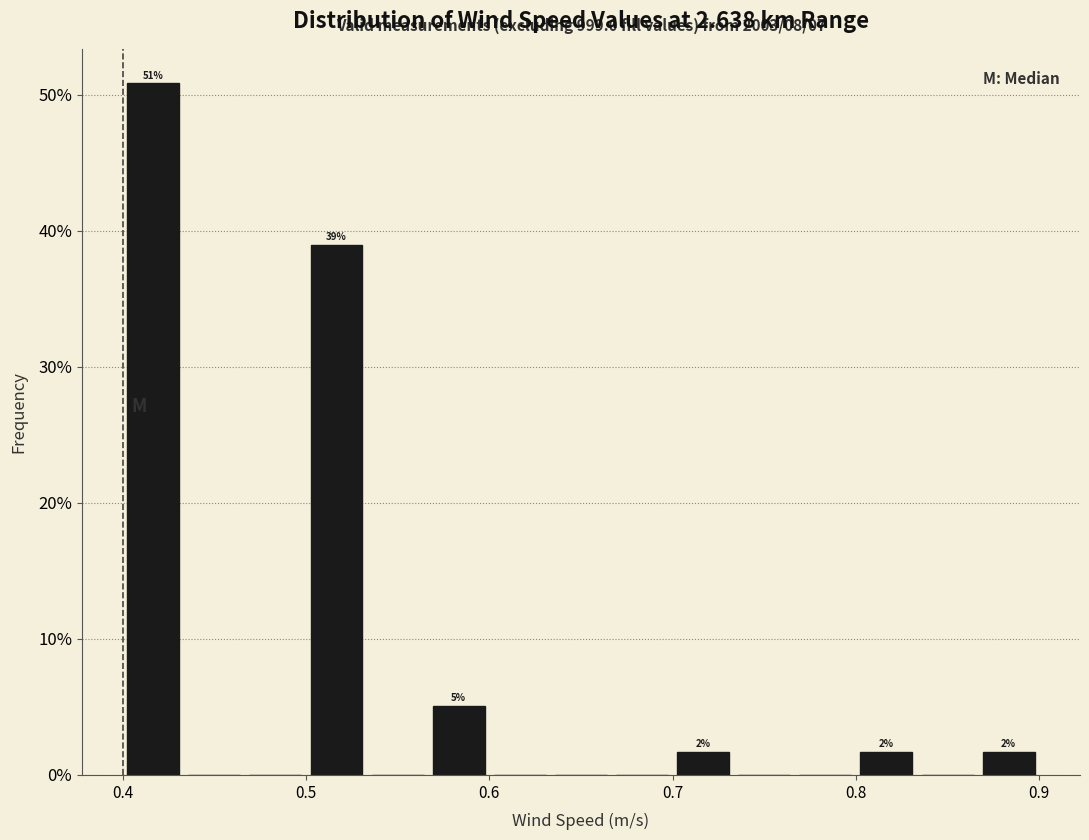

Around what value on the x-axis is the tallest bar? Give the approximate position of its centre, as read against the axis.

0.42